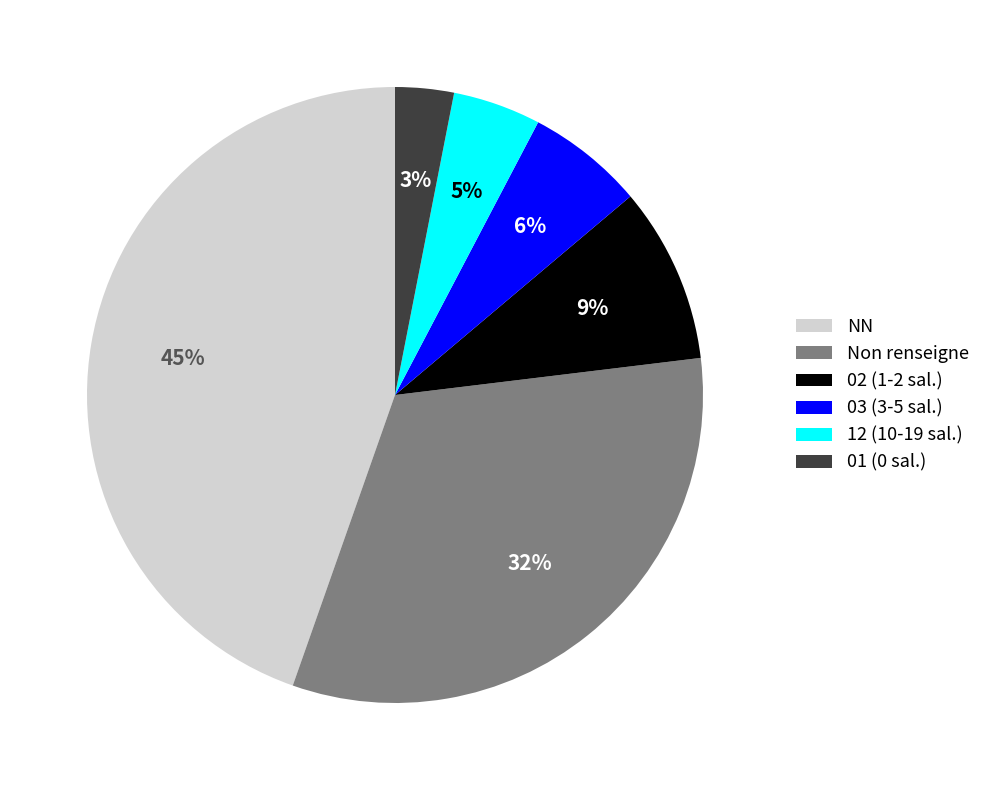

Do 01 (0 sal.) and 02 (1-2 sal.) together represent more than half of the pie?

No